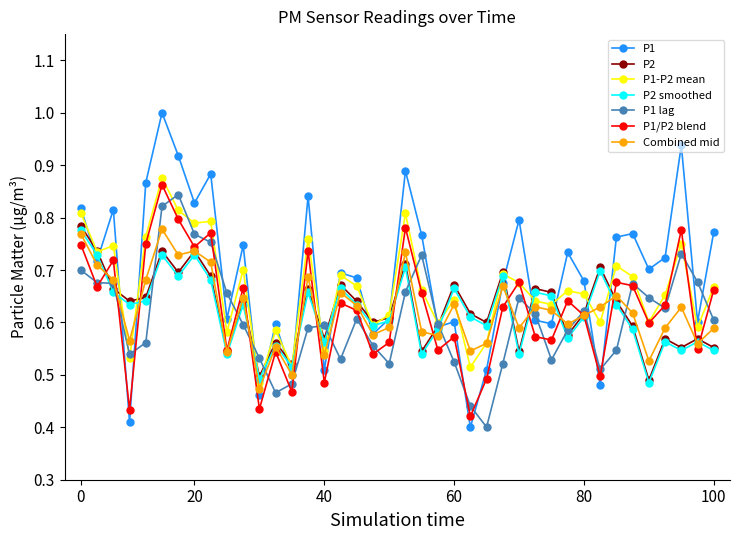

Which series has the widest spread of values?

P1